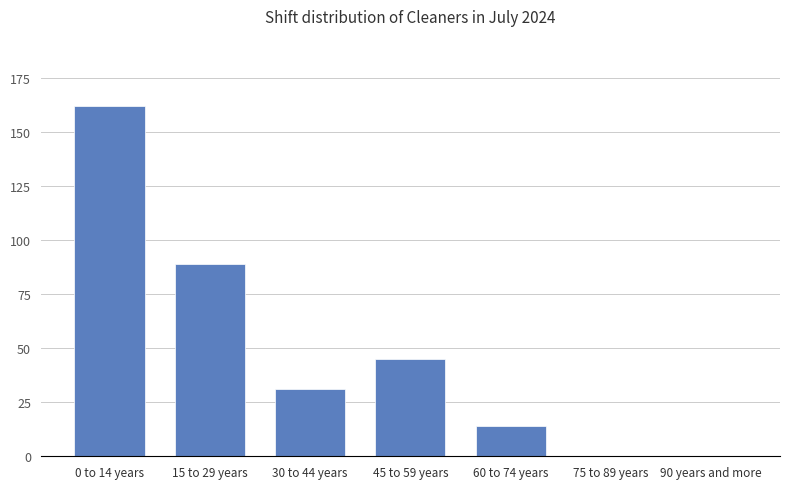

Reading left to right, list all the values displayed in this chart.

162	89	31	45	14	0	0